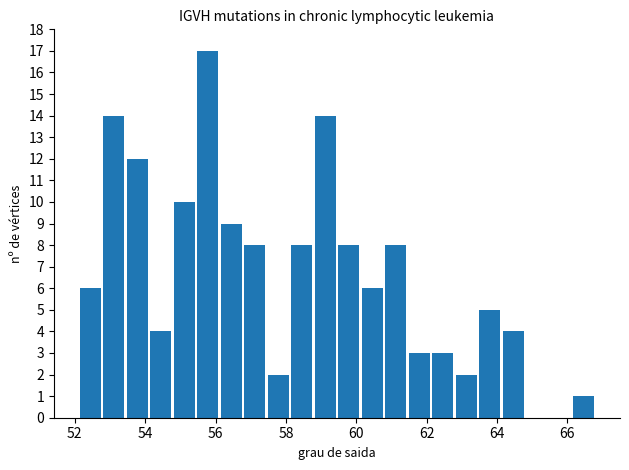

Around what value on the x-axis is the tallest bar? Give the approximate position of its centre, as read against the axis.

55.8